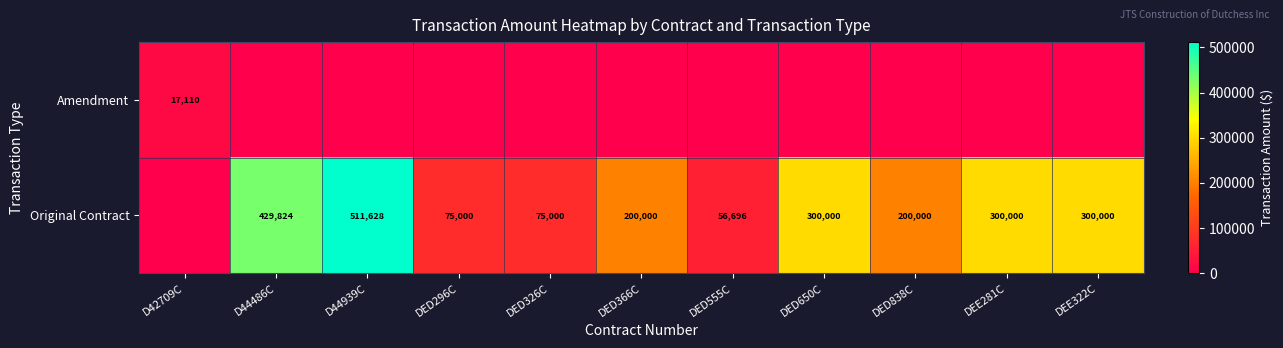

The Original Contract series shows 56696 at DED555C. True or false?

True